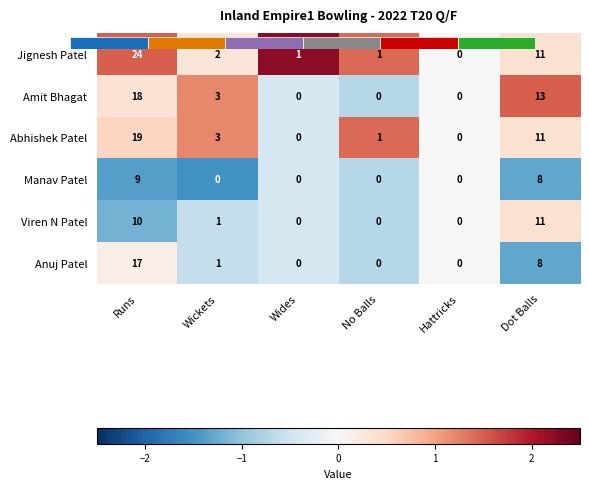

What is the difference between the Abhishek Patel values at Wides and No Balls?

1.9